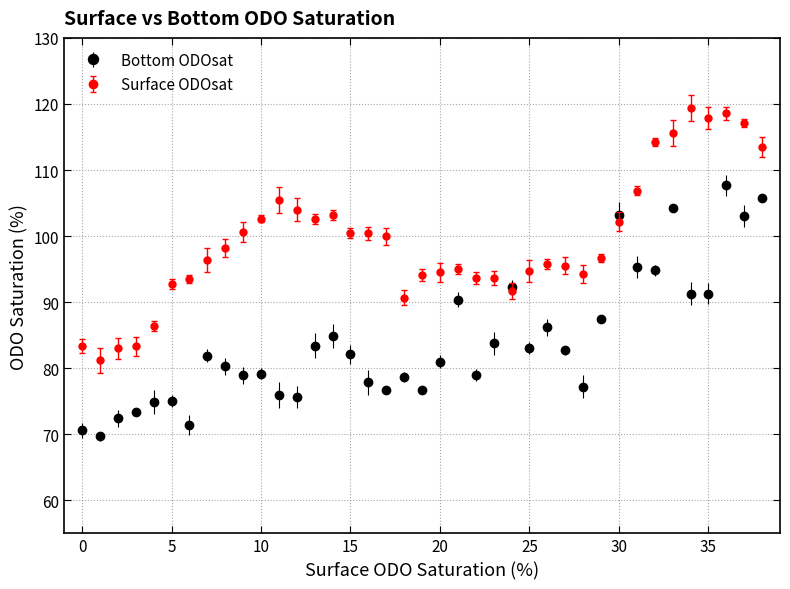

What is the value of the Bottom ODOsat point at the 1st from the left?

70.6